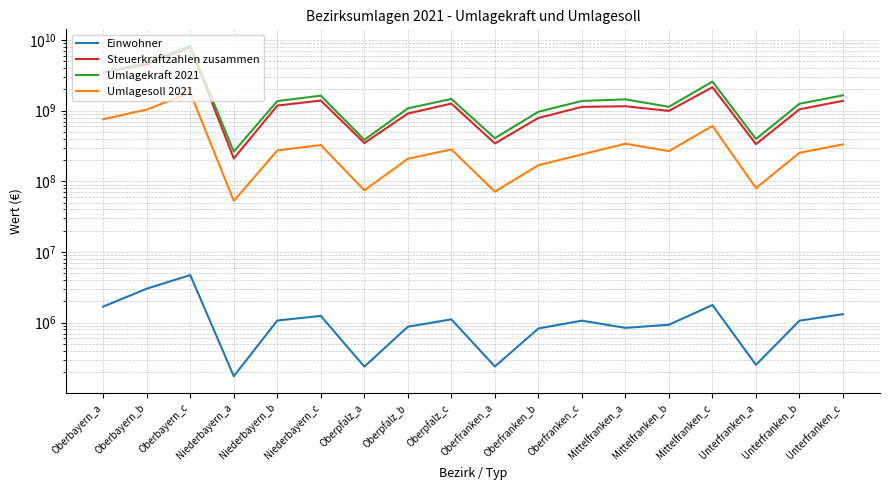

What is the label of the 1st point from the left?

Oberbayern_a